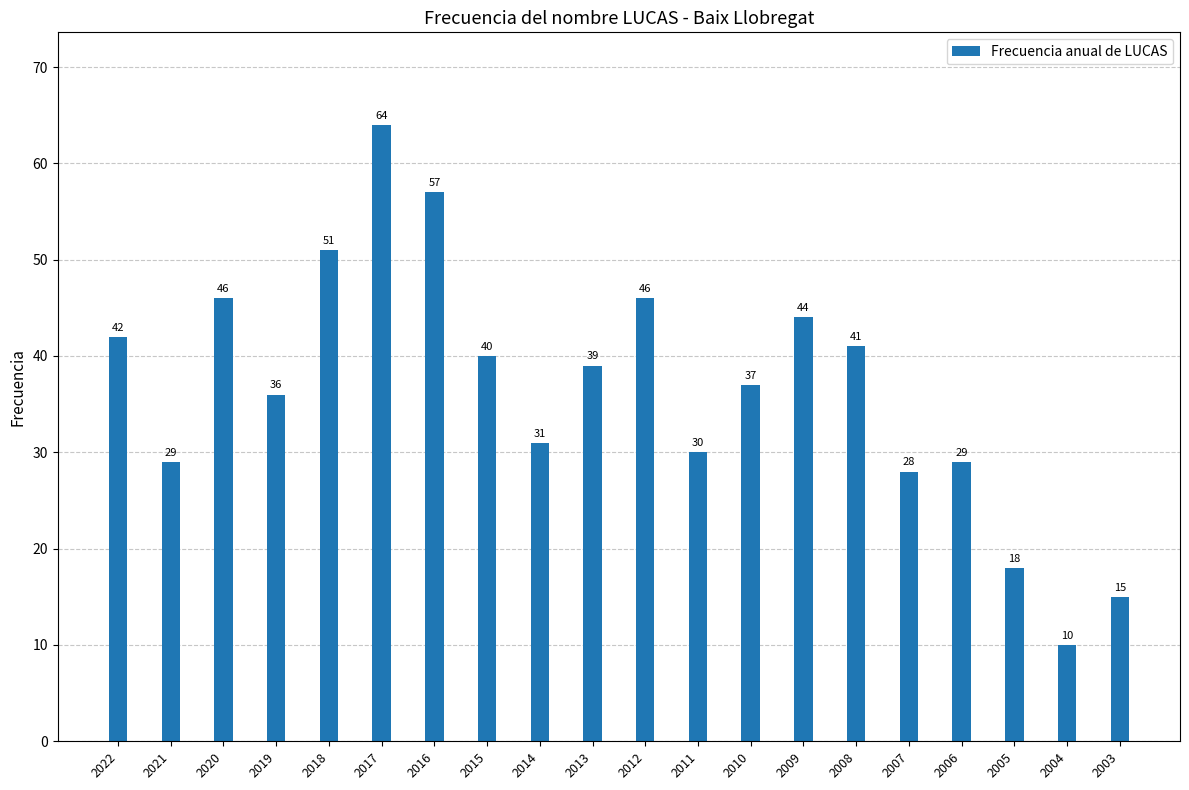

Are the bars grouped side by side (vs. stacked)?

No